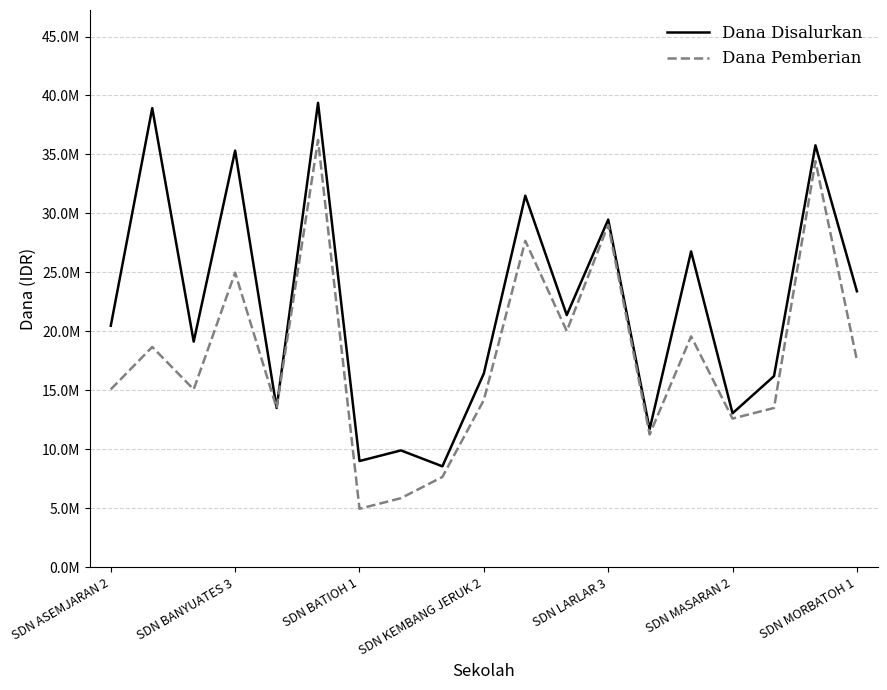

Reading left to right, list all the values displayed in this chart.

Dana Disalurkan: 20475000	38925000	19125000	35325000	13500000	39375000	9000000	9900000	8550000	16425000	31500000	21375000	29475000	11700000	26775000	13050000	16200000	35775000	23400000
Dana Pemberian: 15075000	18675000	15075000	24975000	13500000	36225000	4950000	5850000	7650000	14175000	27675000	20025000	29025000	11250000	19575000	12600000	13500000	34425000	17550000